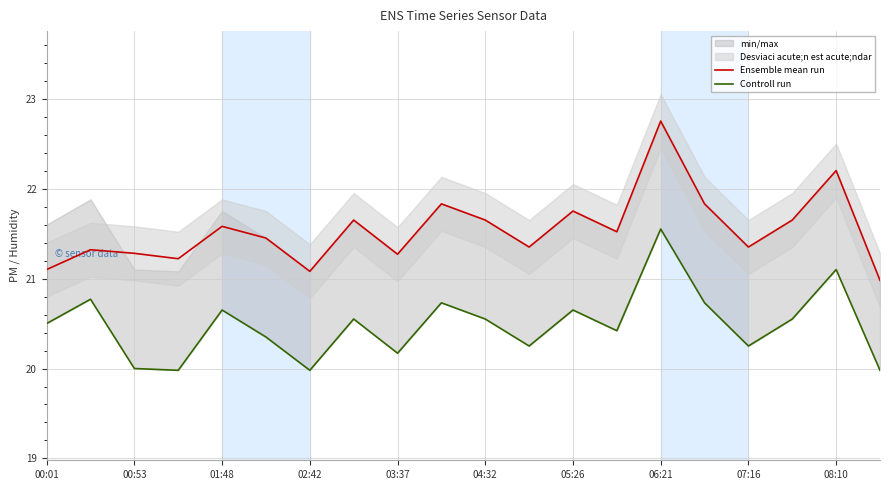

The value of Ensemble mean run at 03:37 is 30.2. True or false?

False